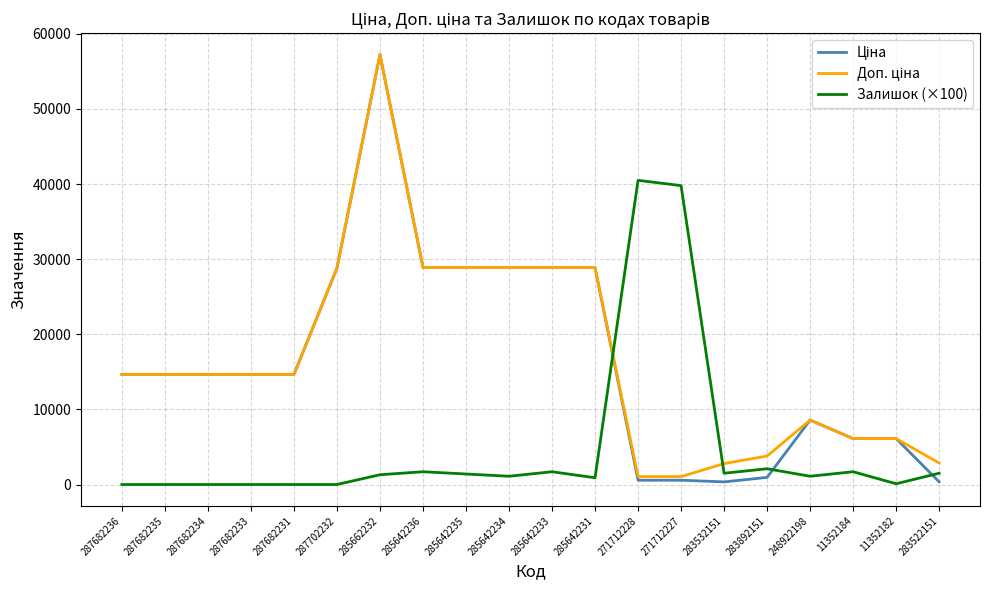

Is it true that Залишок (×100) equals 100.0 at 11352182?

True